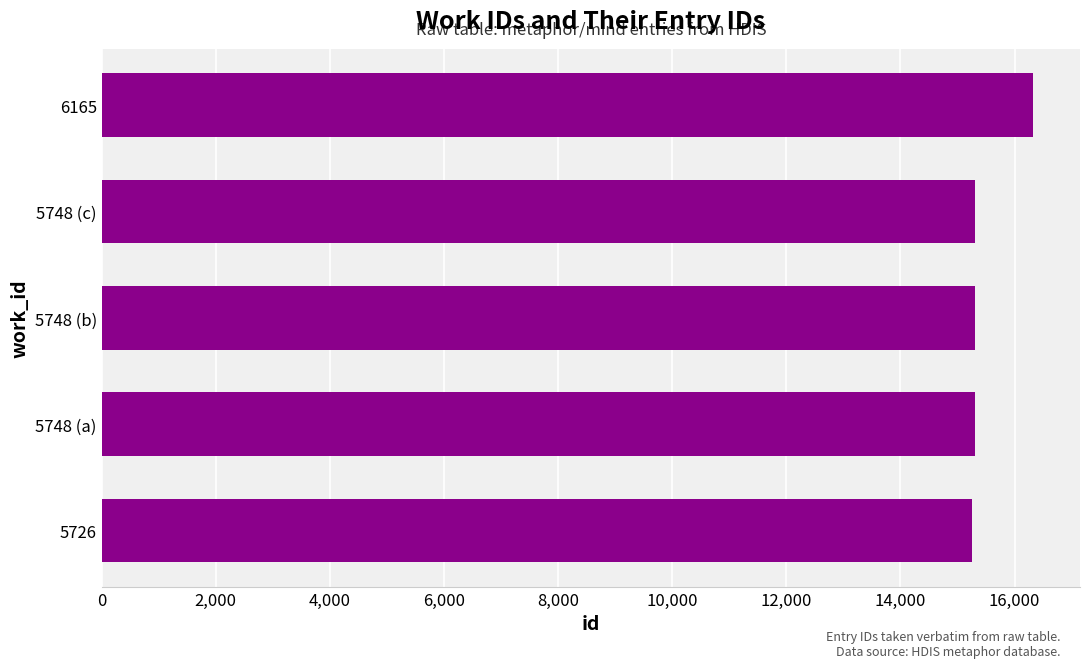

What is the change in value from 5748 (c) to 6165?

+1017